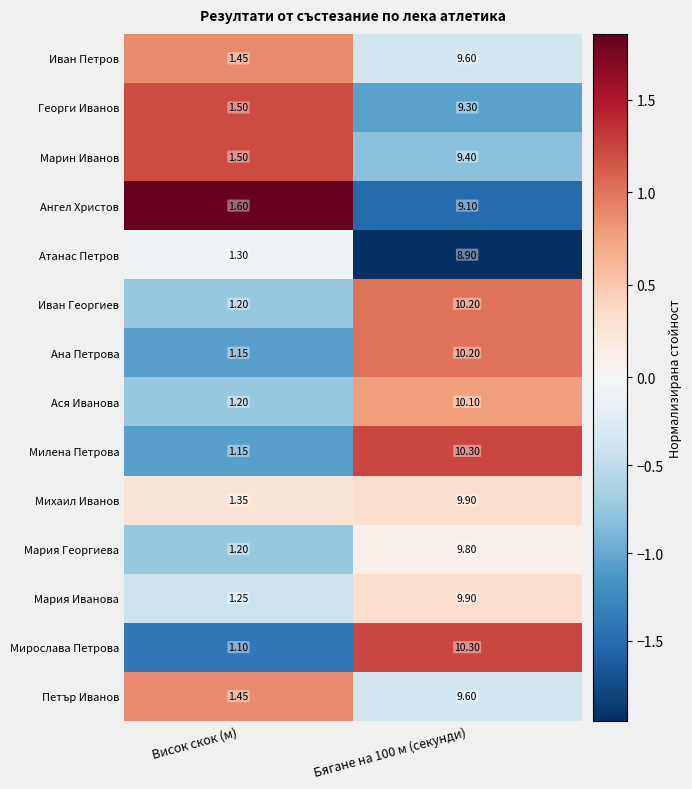

At which category is the sum across all series the highest?

Бягане на 100 м (секунди)